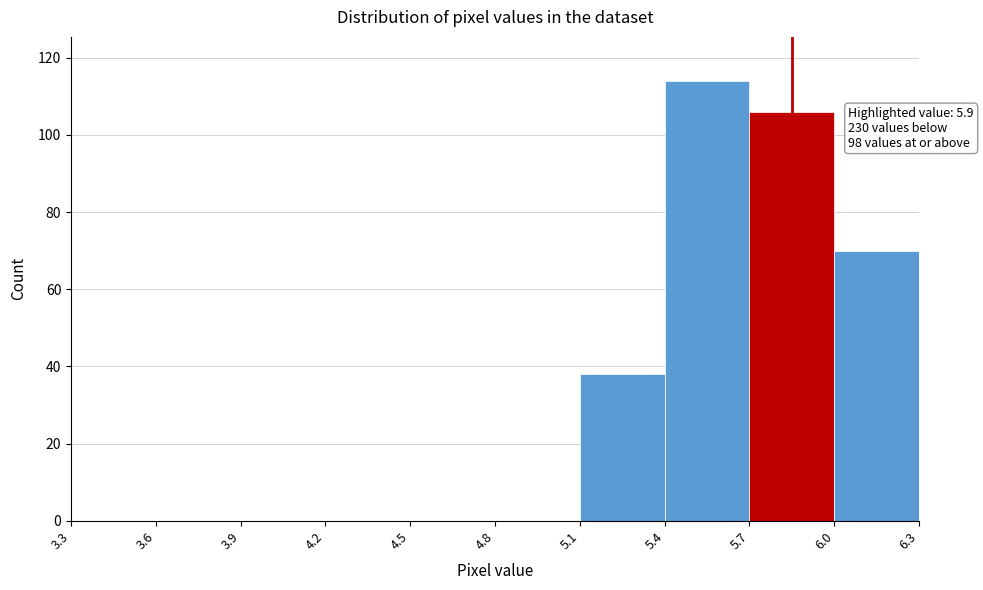

Which range on the x-axis has the tallest bar?

5.4 to 5.7